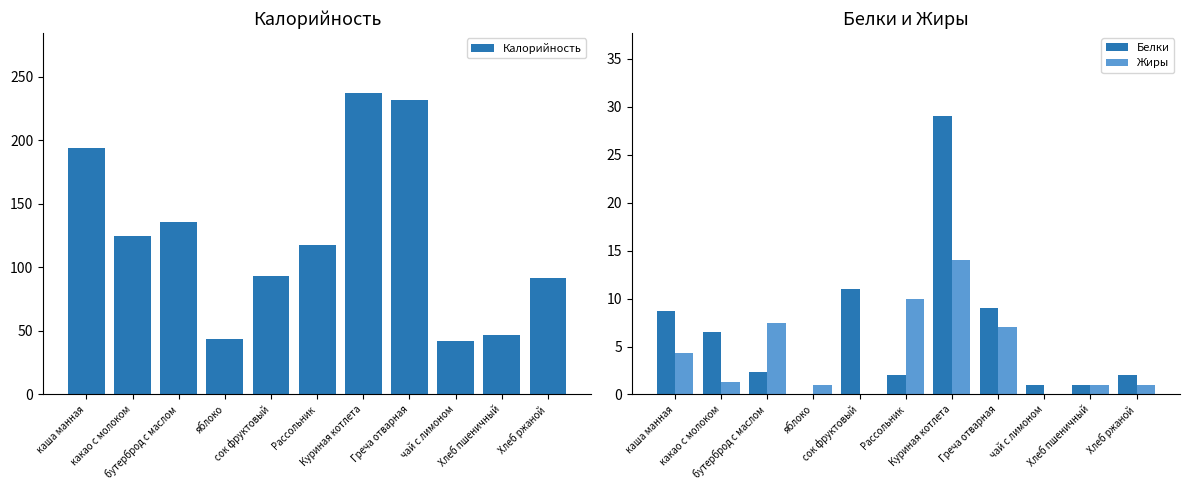

What is the difference between the highest and lowest values at Куриная котлета?

223.2